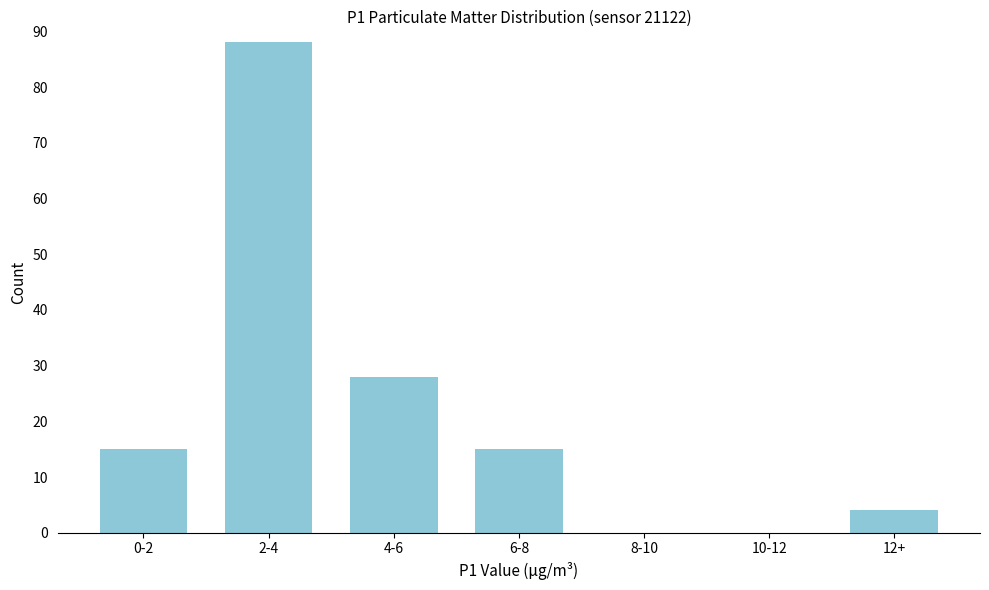

Reading right to left, transcribe all the data shown in this chart.

12+=4	10-12=0	8-10=0	6-8=15	4-6=28	2-4=88	0-2=15